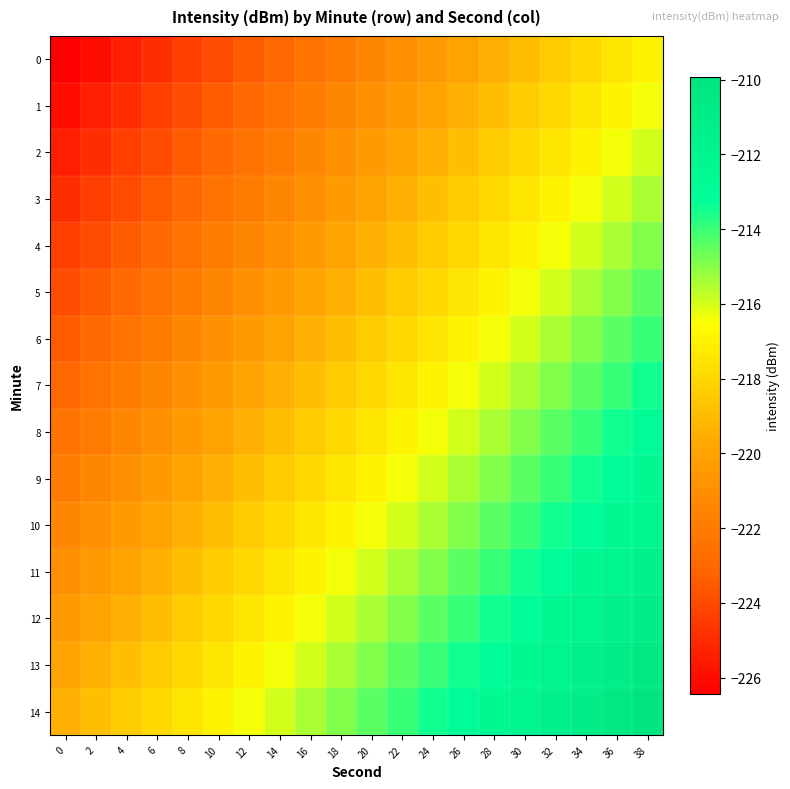

Reading right to left, transcribe all the data shown in this chart.

0: 38=-216.9	36=-217.4	34=-217.9	32=-218.4	30=-218.9	28=-219.4	26=-219.9	24=-220.4	22=-220.9	20=-221.4	18=-221.9	16=-222.4	14=-222.9	12=-223.4	10=-223.9	8=-224.4	6=-224.9	4=-225.4	2=-225.9	0=-226.4
1: 38=-216.4	36=-216.9	34=-217.4	32=-217.9	30=-218.4	28=-218.9	26=-219.4	24=-219.9	22=-220.4	20=-220.9	18=-221.4	16=-221.9	14=-222.4	12=-222.9	10=-223.4	8=-223.9	6=-224.4	4=-224.9	2=-225.4	0=-225.9
2: 38=-215.9	36=-216.4	34=-216.9	32=-217.4	30=-217.9	28=-218.4	26=-218.9	24=-219.4	22=-219.9	20=-220.4	18=-220.9	16=-221.4	14=-221.9	12=-222.4	10=-222.9	8=-223.4	6=-223.9	4=-224.4	2=-224.9	0=-225.4
3: 38=-215.4	36=-215.9	34=-216.4	32=-216.9	30=-217.4	28=-217.9	26=-218.4	24=-218.9	22=-219.4	20=-219.9	18=-220.4	16=-220.9	14=-221.4	12=-221.9	10=-222.4	8=-222.9	6=-223.4	4=-223.9	2=-224.4	0=-224.9
4: 38=-214.9	36=-215.4	34=-215.9	32=-216.4	30=-216.9	28=-217.4	26=-217.9	24=-218.4	22=-218.9	20=-219.4	18=-219.9	16=-220.4	14=-220.9	12=-221.4	10=-221.9	8=-222.4	6=-222.9	4=-223.4	2=-223.9	0=-224.4
5: 38=-214.4	36=-214.9	34=-215.4	32=-215.9	30=-216.4	28=-216.9	26=-217.4	24=-217.9	22=-218.4	20=-218.9	18=-219.4	16=-219.9	14=-220.4	12=-220.9	10=-221.4	8=-221.9	6=-222.4	4=-222.9	2=-223.4	0=-223.9
6: 38=-213.9	36=-214.4	34=-214.9	32=-215.4	30=-215.9	28=-216.4	26=-216.9	24=-217.4	22=-217.9	20=-218.4	18=-218.9	16=-219.4	14=-219.9	12=-220.4	10=-220.9	8=-221.4	6=-221.9	4=-222.4	2=-222.9	0=-223.4
7: 38=-213.4	36=-213.9	34=-214.4	32=-214.9	30=-215.4	28=-215.9	26=-216.4	24=-216.9	22=-217.4	20=-217.9	18=-218.4	16=-218.9	14=-219.4	12=-219.9	10=-220.4	8=-220.9	6=-221.4	4=-221.9	2=-222.4	0=-222.9
8: 38=-212.9	36=-213.4	34=-213.9	32=-214.4	30=-214.9	28=-215.4	26=-215.9	24=-216.4	22=-216.9	20=-217.4	18=-217.9	16=-218.4	14=-218.9	12=-219.4	10=-219.9	8=-220.4	6=-220.9	4=-221.4	2=-221.9	0=-222.4
9: 38=-212.4	36=-212.9	34=-213.4	32=-213.9	30=-214.4	28=-214.9	26=-215.4	24=-215.9	22=-216.4	20=-216.9	18=-217.4	16=-217.9	14=-218.4	12=-218.9	10=-219.4	8=-219.9	6=-220.4	4=-220.9	2=-221.4	0=-221.9
10: 38=-211.9	36=-212.4	34=-212.9	32=-213.4	30=-213.9	28=-214.4	26=-214.9	24=-215.4	22=-215.9	20=-216.4	18=-216.9	16=-217.4	14=-217.9	12=-218.4	10=-218.9	8=-219.4	6=-219.9	4=-220.4	2=-220.9	0=-221.4
11: 38=-211.4	36=-211.9	34=-212.4	32=-212.9	30=-213.4	28=-213.9	26=-214.4	24=-214.9	22=-215.4	20=-215.9	18=-216.4	16=-216.9	14=-217.4	12=-217.9	10=-218.4	8=-218.9	6=-219.4	4=-219.9	2=-220.4	0=-220.9
12: 38=-210.9	36=-211.4	34=-211.9	32=-212.4	30=-212.9	28=-213.4	26=-213.9	24=-214.4	22=-214.9	20=-215.4	18=-215.9	16=-216.4	14=-216.9	12=-217.4	10=-217.9	8=-218.4	6=-218.9	4=-219.4	2=-219.9	0=-220.4
13: 38=-210.4	36=-210.9	34=-211.4	32=-211.9	30=-212.4	28=-212.9	26=-213.4	24=-213.9	22=-214.4	20=-214.9	18=-215.4	16=-215.9	14=-216.4	12=-216.9	10=-217.4	8=-217.9	6=-218.4	4=-218.9	2=-219.4	0=-219.9
14: 38=-209.9	36=-210.4	34=-210.9	32=-211.4	30=-211.9	28=-212.4	26=-212.9	24=-213.4	22=-213.9	20=-214.4	18=-214.9	16=-215.4	14=-215.9	12=-216.4	10=-216.9	8=-217.4	6=-217.9	4=-218.4	2=-218.9	0=-219.4